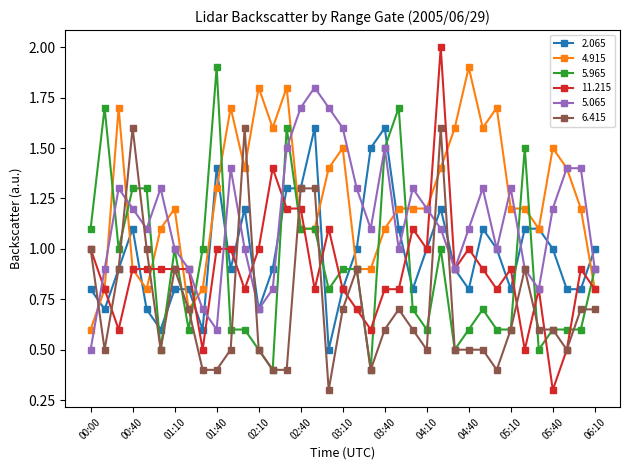

What is the value of the 2.065 point at the 34th from the left?

1.0